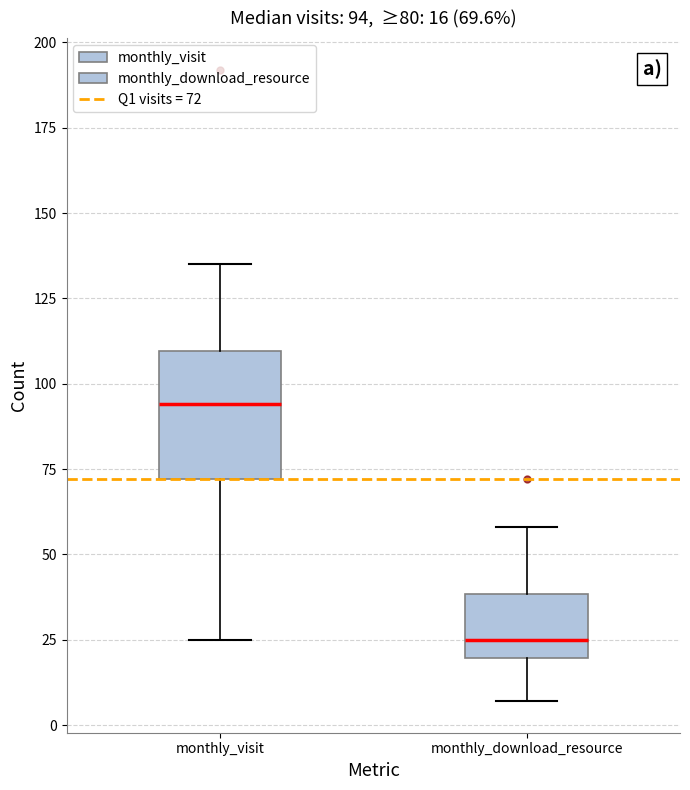

Which box's median line is the lowest?

monthly_download_resource